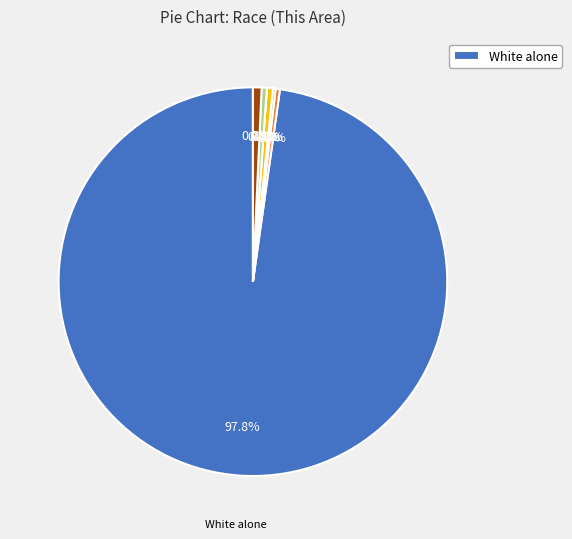

True or false: Native Hawaiian and Other Pacific accounts for 13% of the total.

False